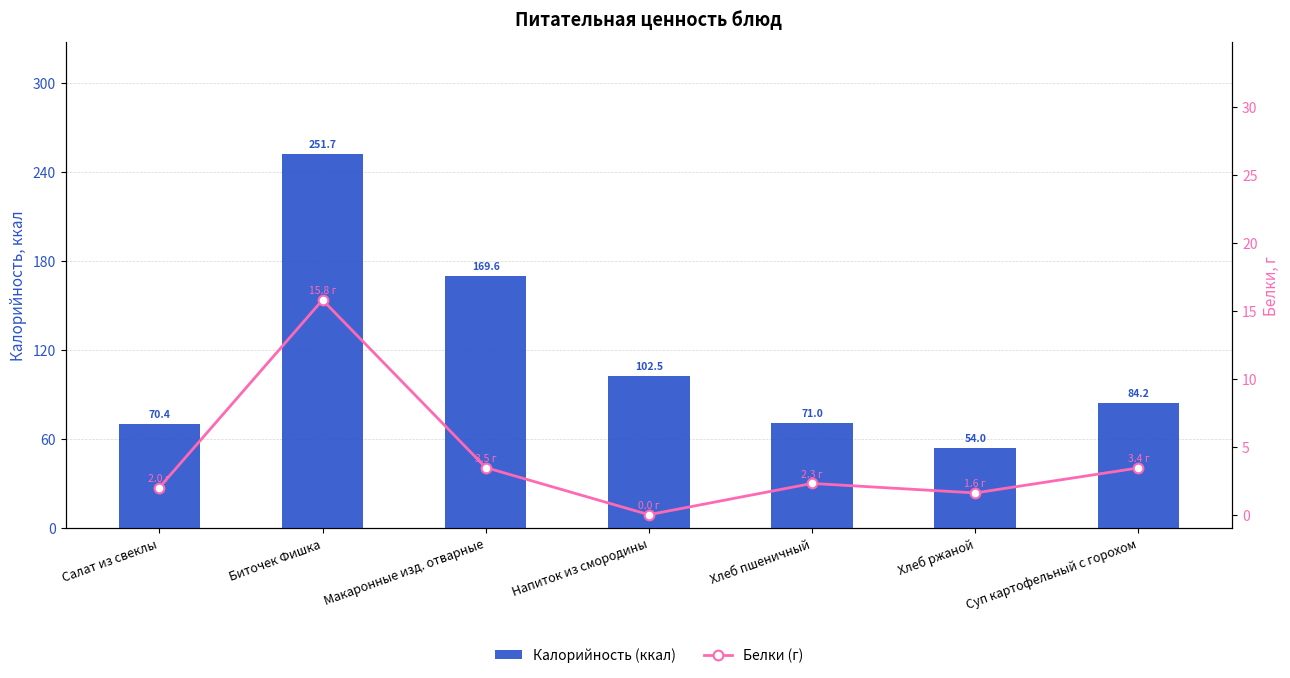

List the series in order of their overall mean, highest first.

Калорийность (ккал), Белки (г)